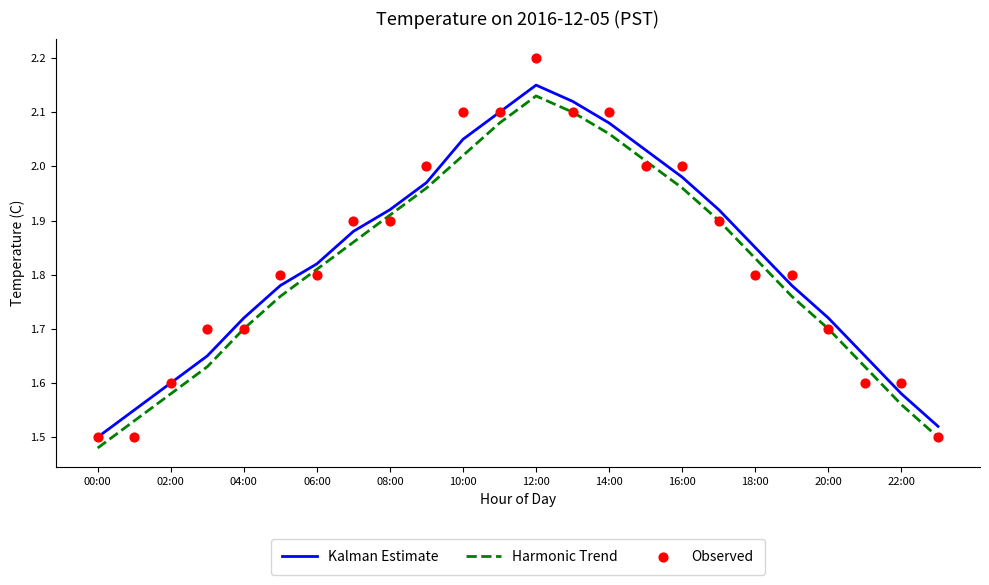

What are all the series names shown in the legend?

Kalman Estimate, Harmonic Trend, Observed